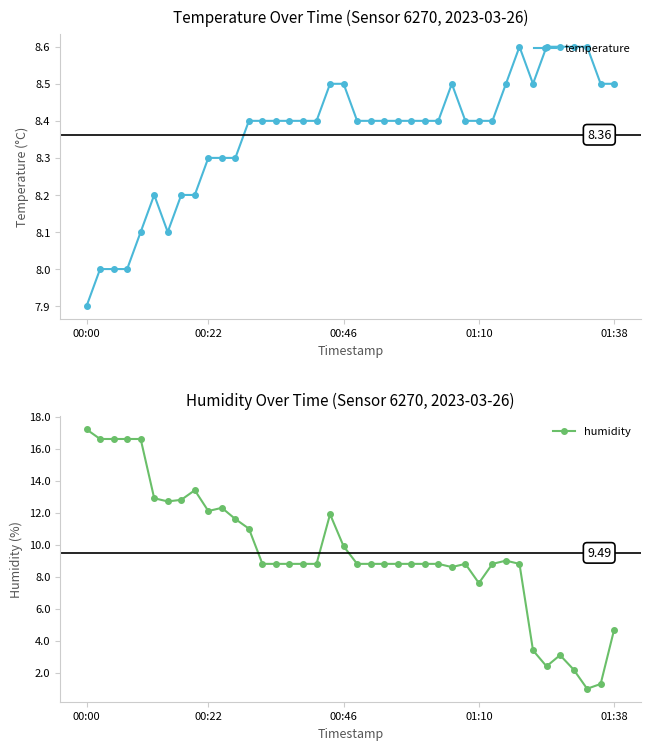

Where is the first local maximum for temperature?

5